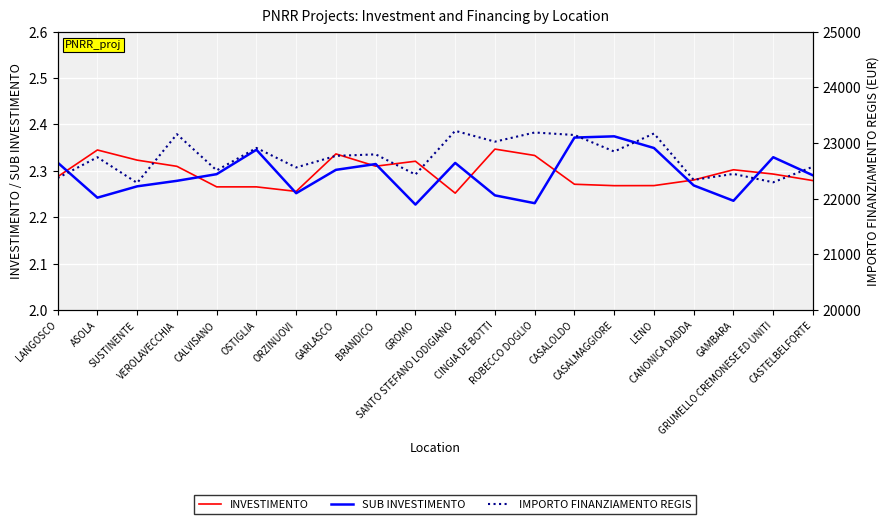

What is the value of the IMPORTO FINANZIAMENTO REGIS point at the 14th from the left?

23144.8